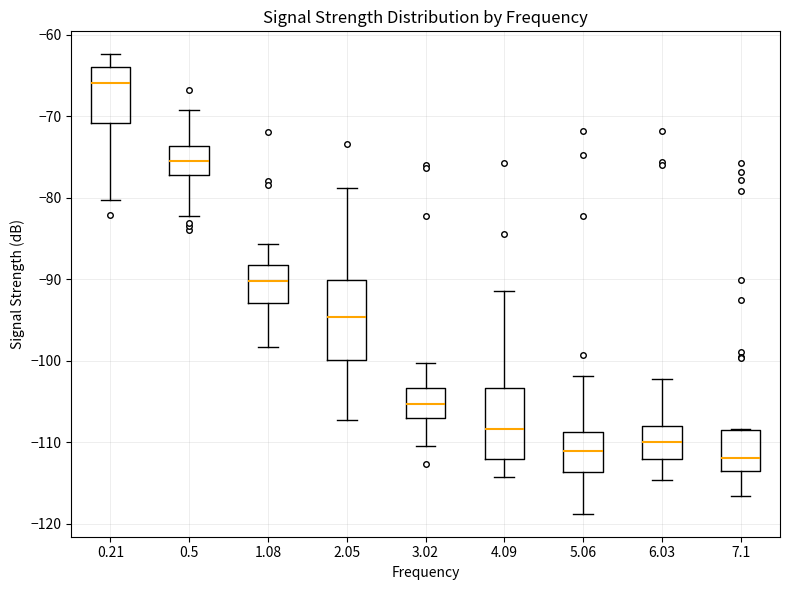

Reading left to right, read every box against the y-axis: the position of its median line, the range the box covers, and the ends of its whiskers. The values are not printed on the chart, so give them approximately, as read against the axis.

0.21: median -66, box -71 to -64, whiskers -80 to -62
0.5: median -75, box -77 to -74, whiskers -82 to -69
1.08: median -90, box -93 to -88, whiskers -98 to -86
2.05: median -95, box -100 to -90, whiskers -107 to -79
3.02: median -105, box -107 to -103, whiskers -110 to -100
4.09: median -108, box -112 to -103, whiskers -114 to -91
5.06: median -111, box -114 to -109, whiskers -119 to -102
6.03: median -110, box -112 to -108, whiskers -115 to -102
7.1: median -112, box -113 to -109, whiskers -117 to -108